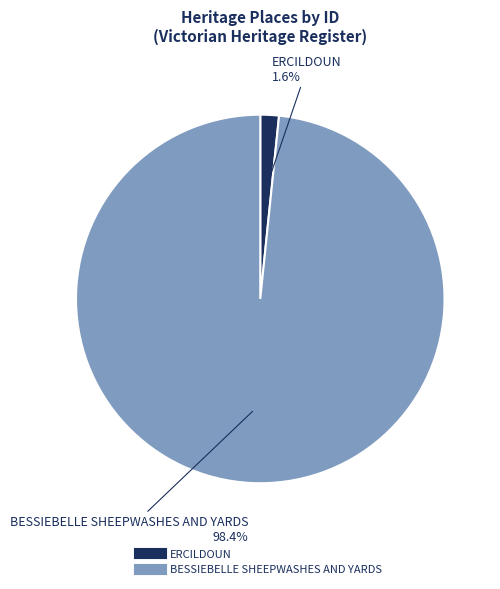

What is the smallest slice in the pie chart?

ERCILDOUN